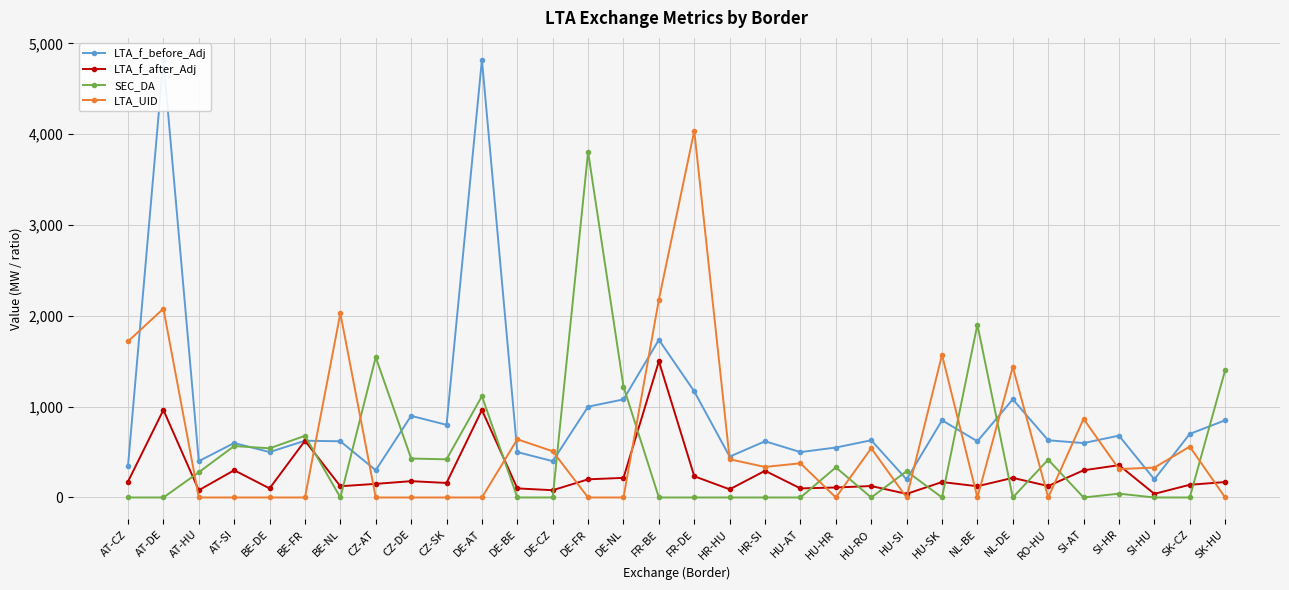

What is the value of the LTA_f_before_Adj point at the 3rd from the left?

400.0